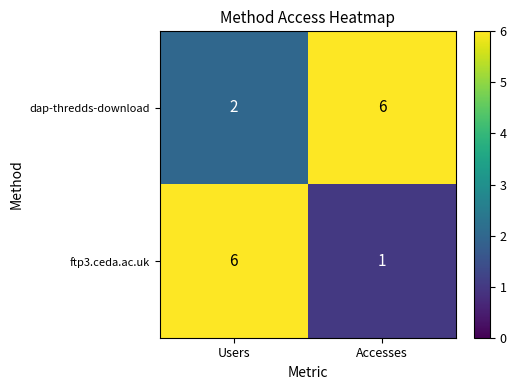

Which series changed the most between Users and Accesses?

ftp3.ceda.ac.uk